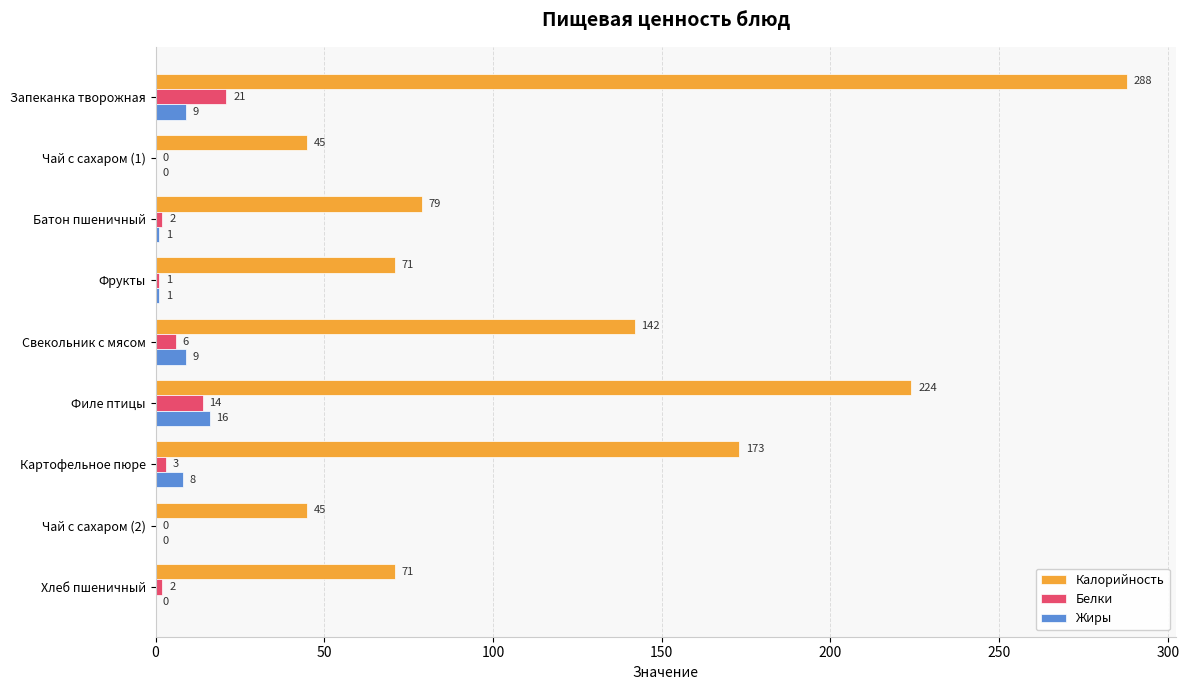

What is the sum of the Белки values at Фрукты and Филе птицы?

15